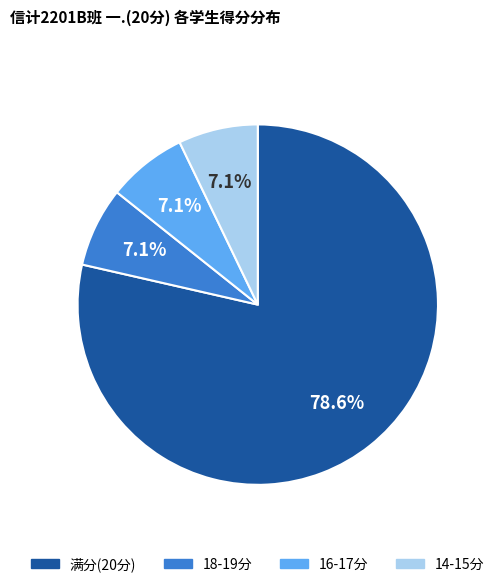

Is there any slice that represents more than half of the pie?

Yes